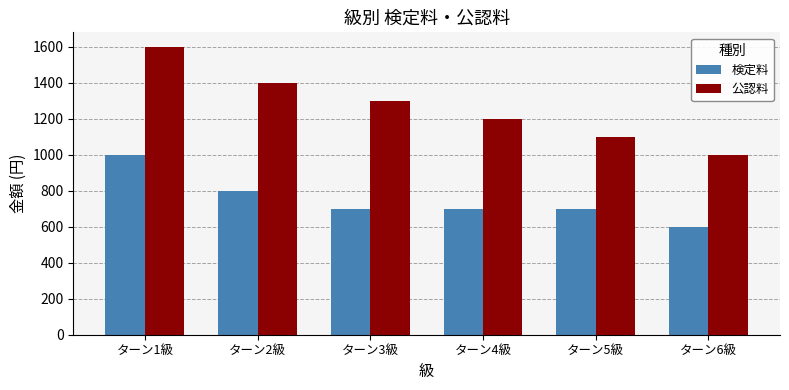

The 公認料 series shows 1100 at ターン5級. True or false?

True